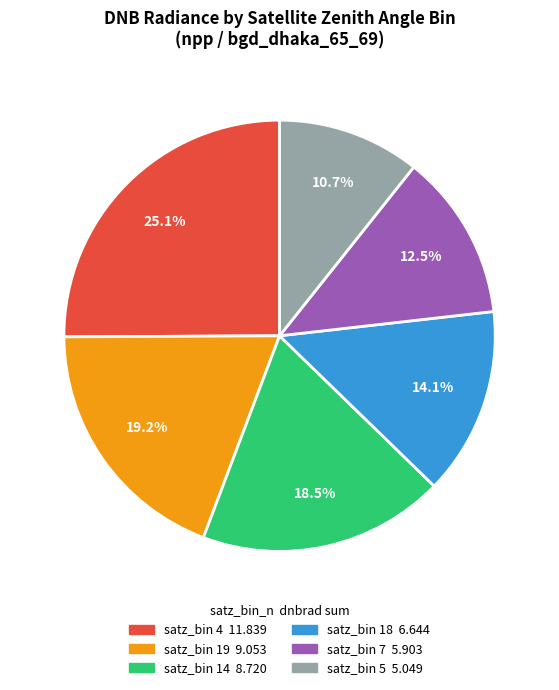

Is there any slice that represents more than half of the pie?

No